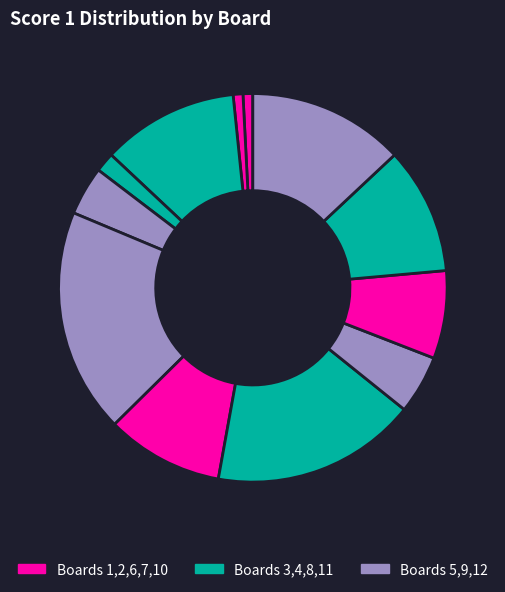

How many slices are in this pie chart?

12